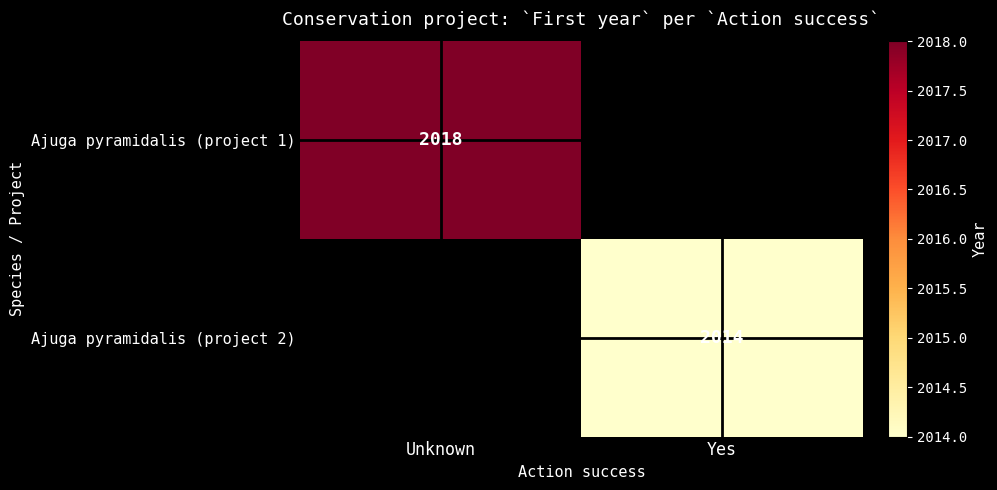

How many categories are shown in the chart?

2